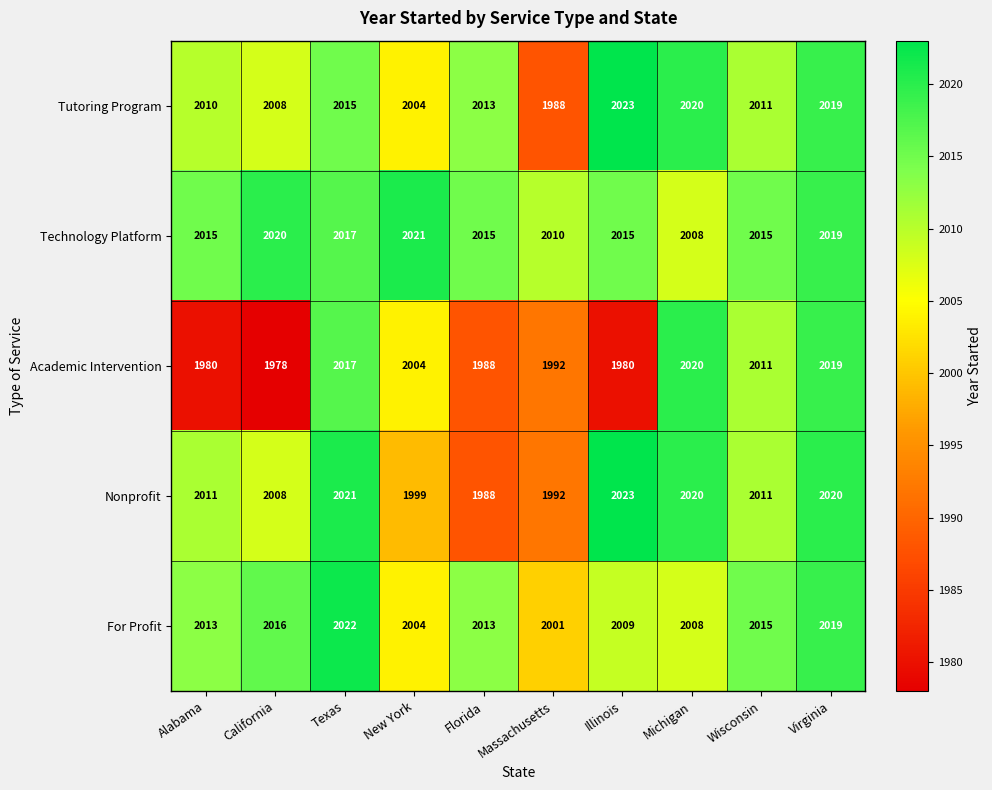

Which category has the highest value in the Academic Intervention series?

Michigan